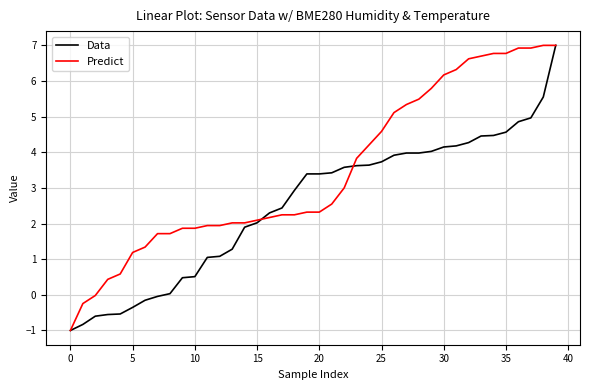

What is the minimum value for Predict?

-1.0